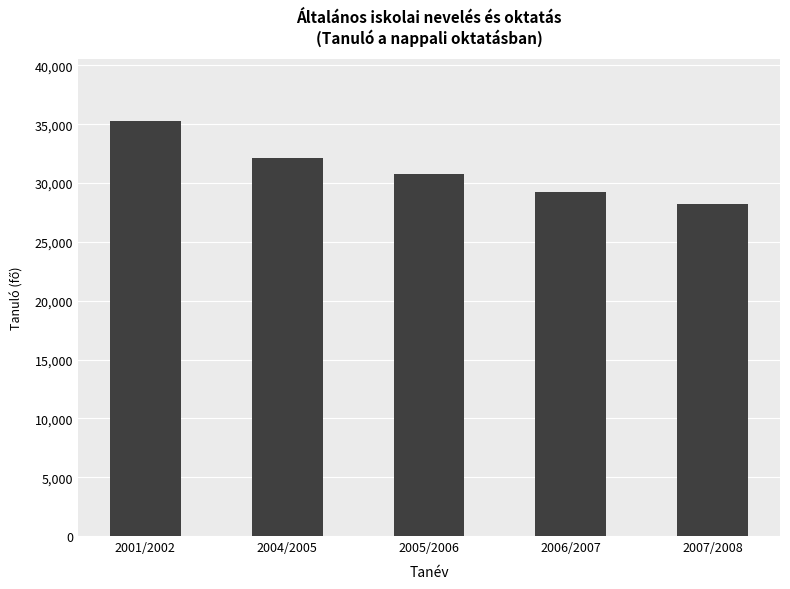

What is the maximum value shown in the chart?

35235